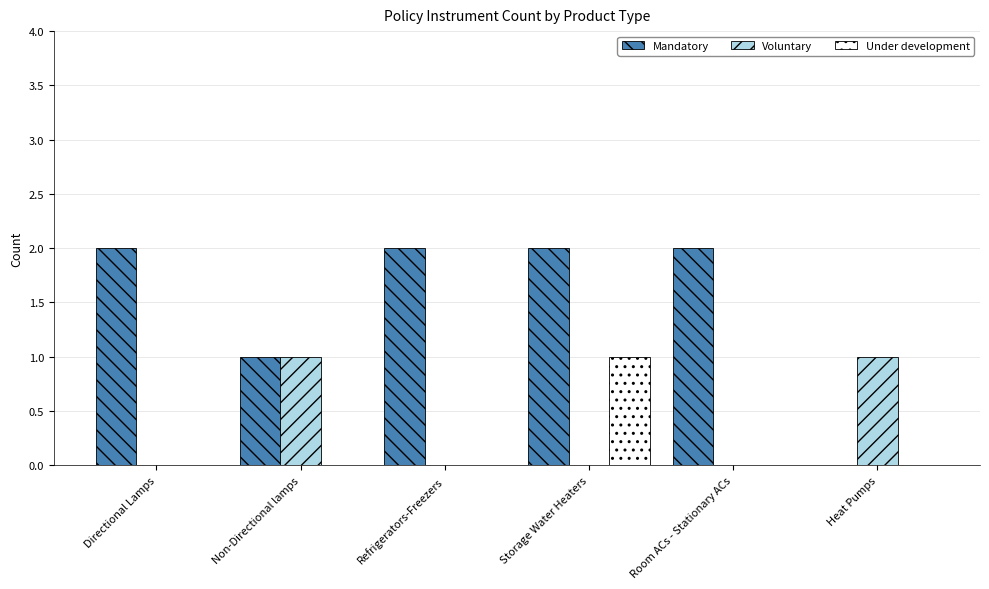

Which series has the largest total across all categories?

Mandatory